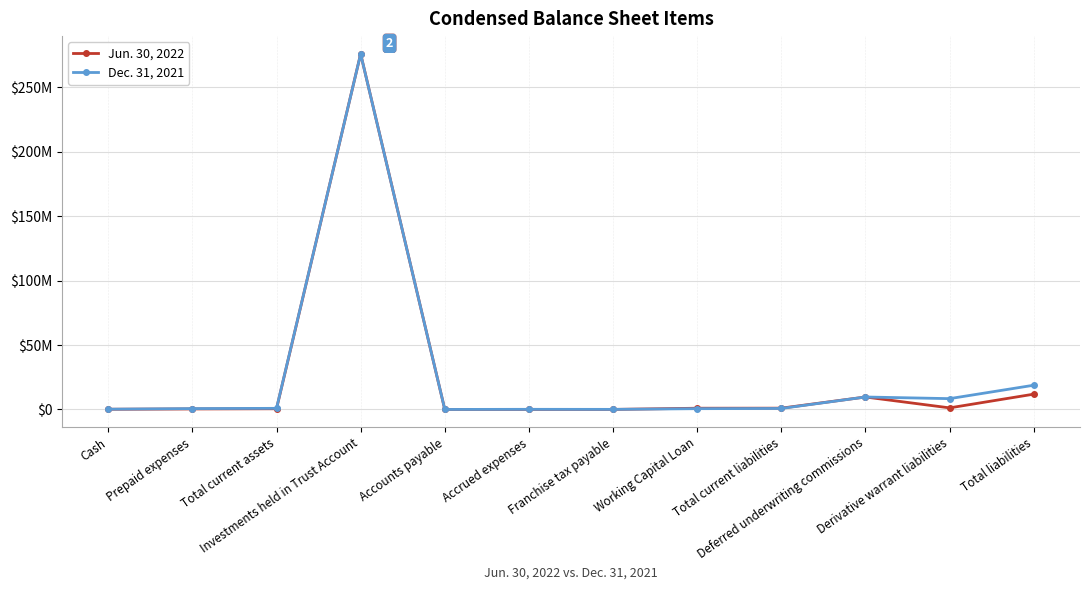

What are all the series names shown in the legend?

Jun. 30, 2022, Dec. 31, 2021